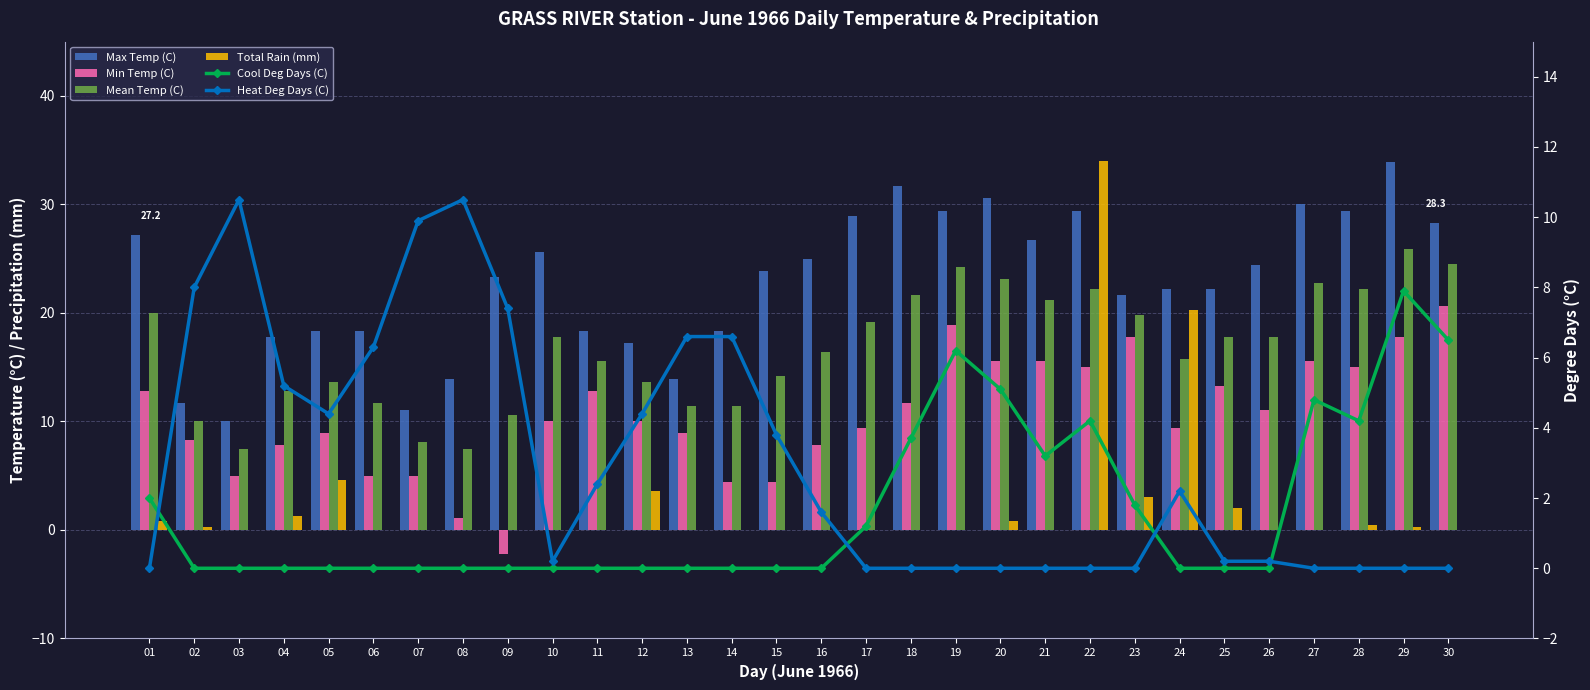

What is the difference between the maximum and minimum values in the Cool Deg Days (C) series?

7.9